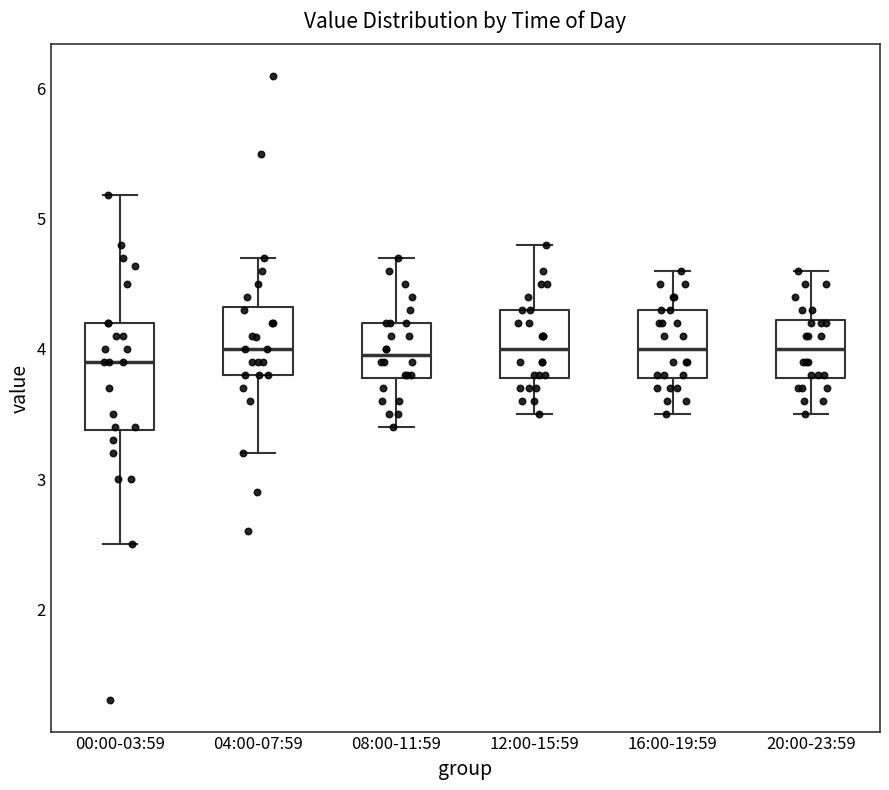

Which box is the tallest, from its lower edge to its upper edge?

00:00-03:59